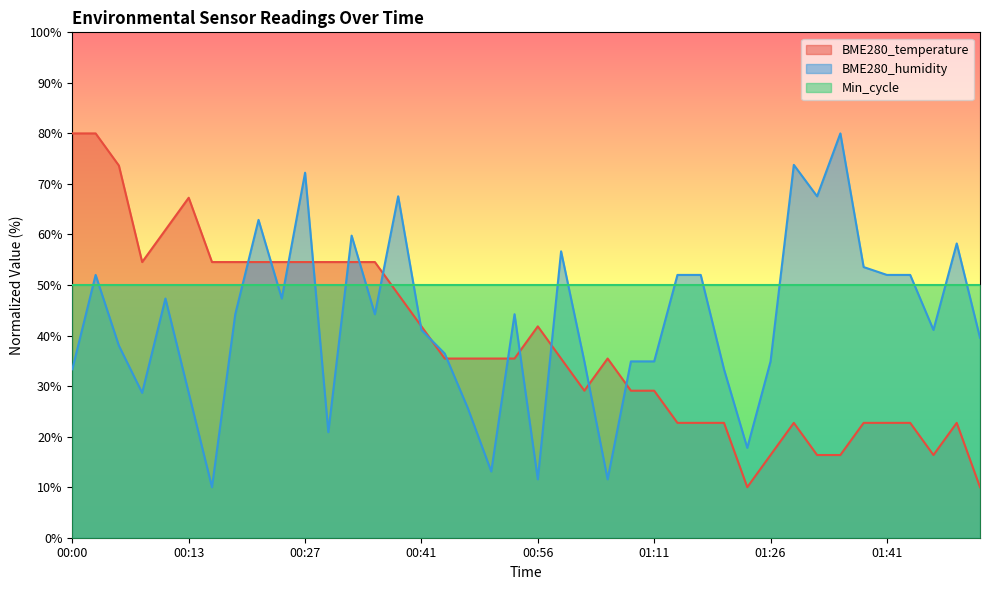

The BME280_humidity series shows 20.0 at 00:36. True or false?

False